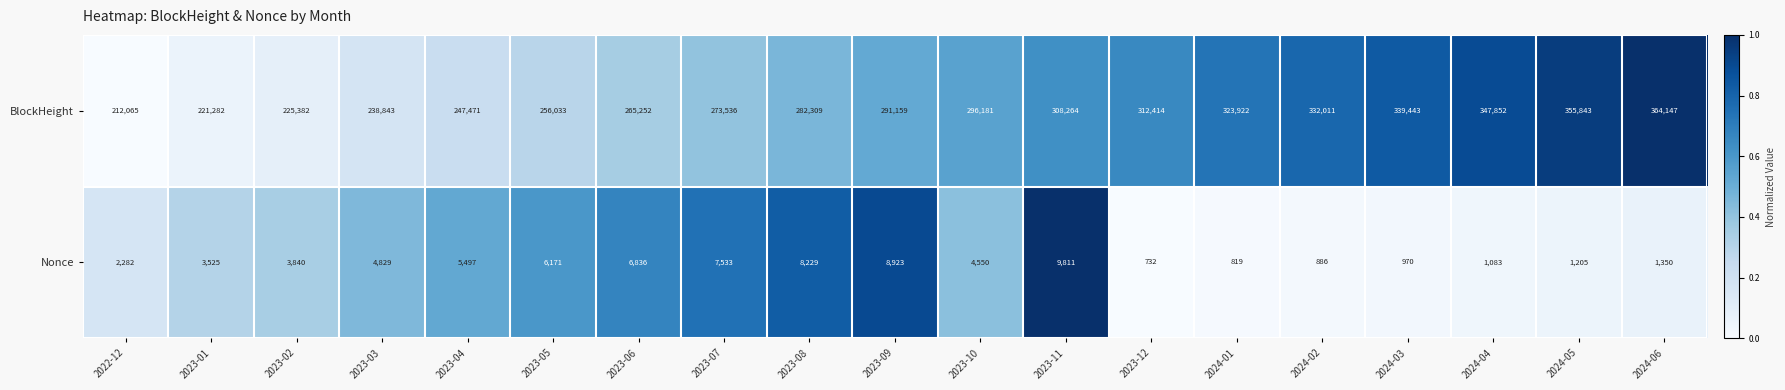

What is the maximum value shown in the chart?

364147